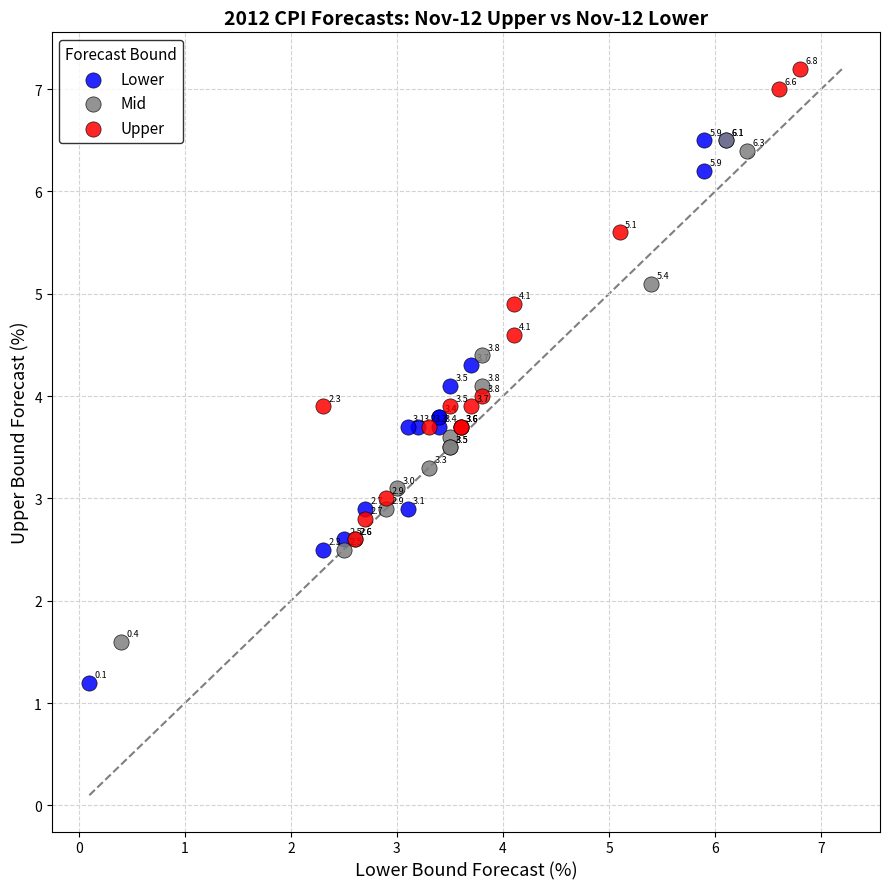

Which series reaches the minimum Y coordinate?

Lower